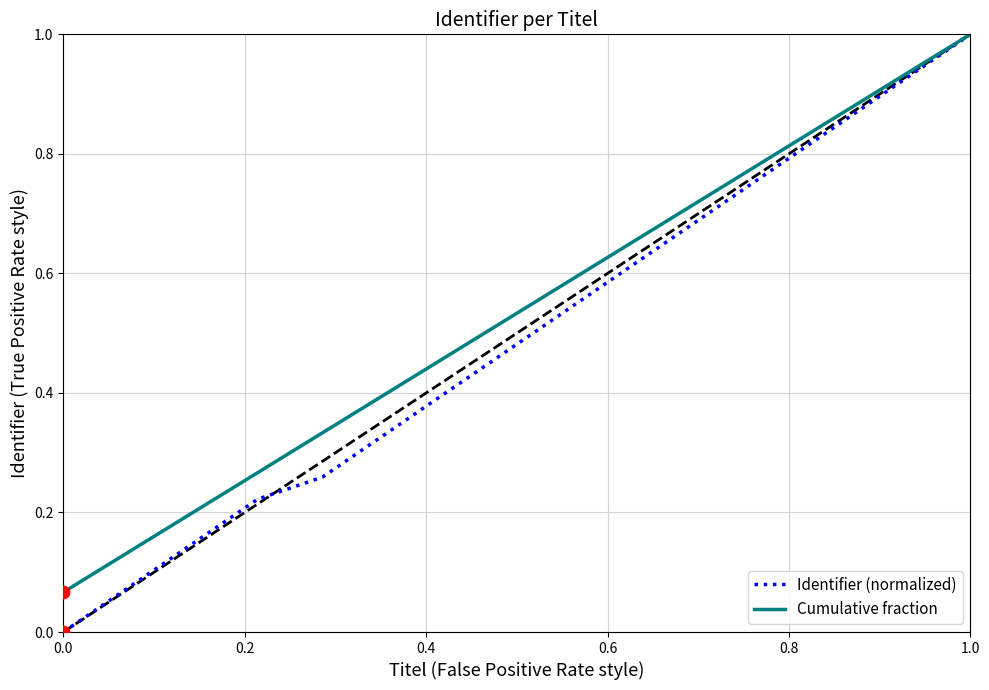

Rank the series by their average value, from lowest to highest.

Identifier (normalized), Cumulative fraction